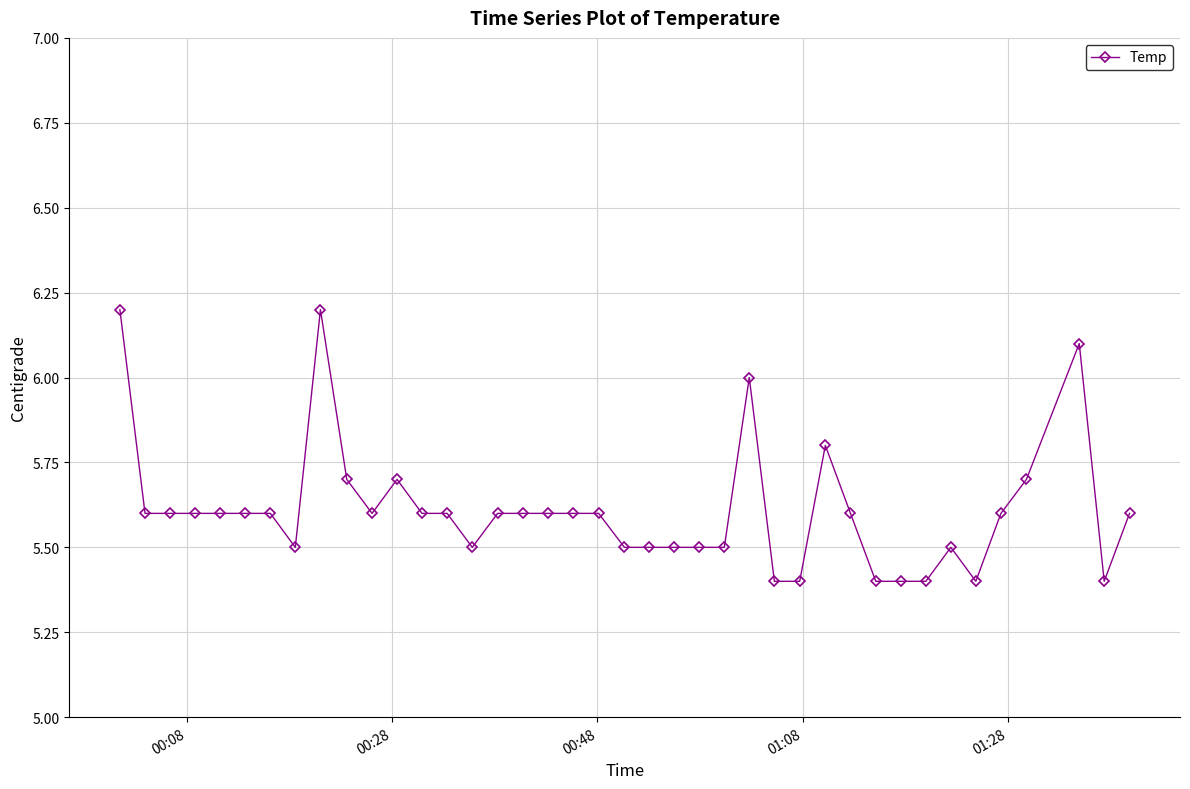

What is the average value?

5.6